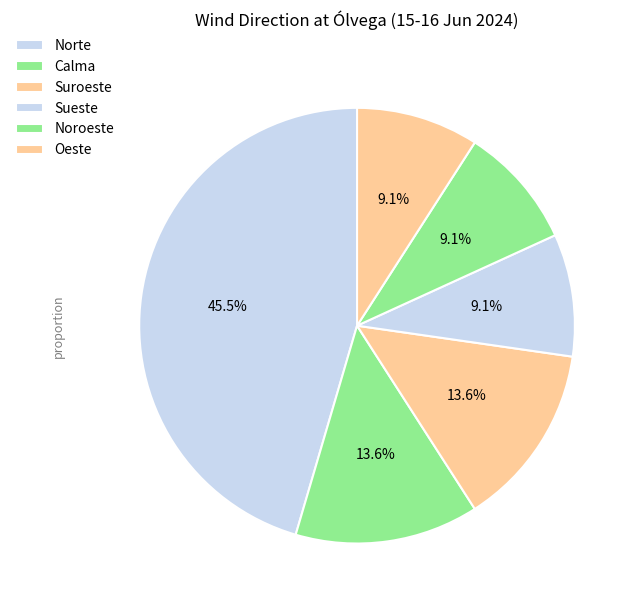

To the nearest percent, what is the difference between the Noroeste and Sueste slice percentages?

0%